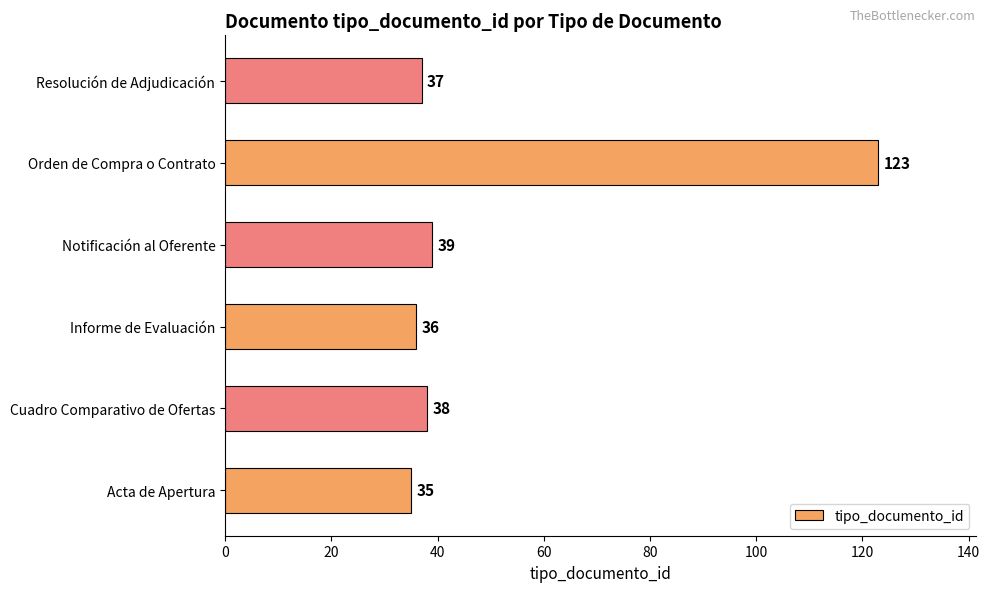

The value at Resolución de Adjudicación is 37. True or false?

True